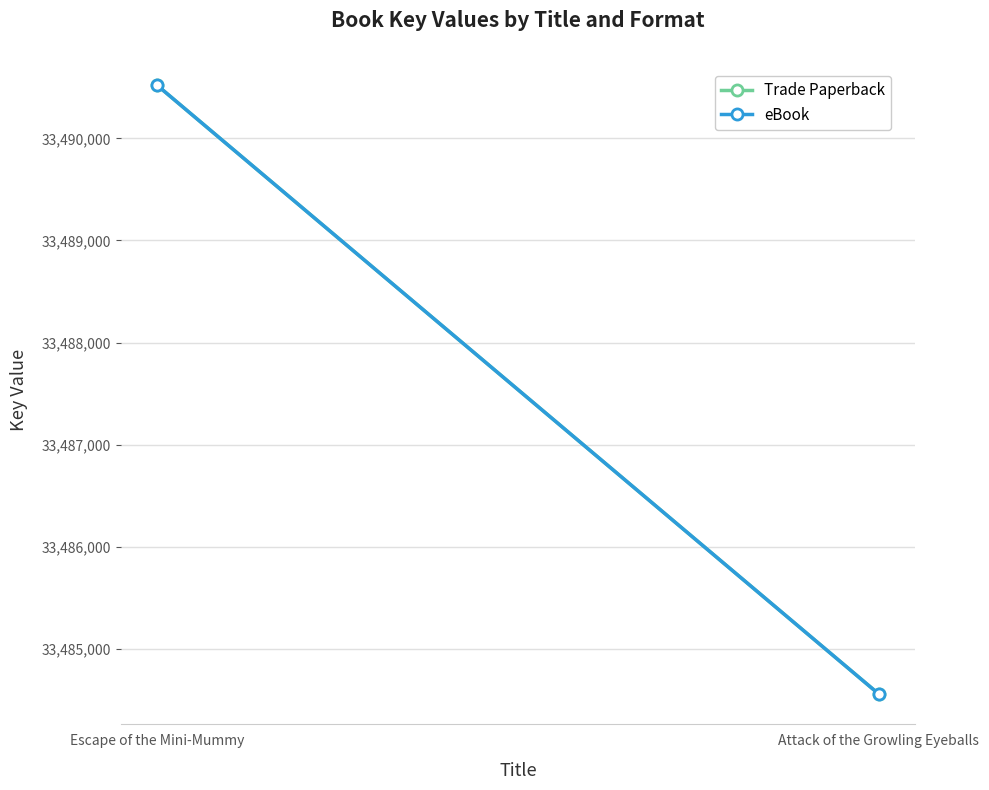

What is the difference between the maximum and minimum values in the Trade Paperback series?

5959